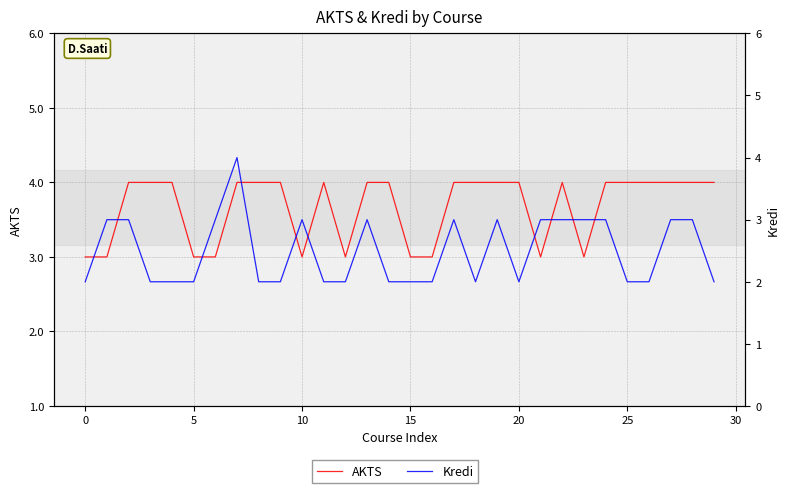

At which category does AKTS reach its first local peak?

11